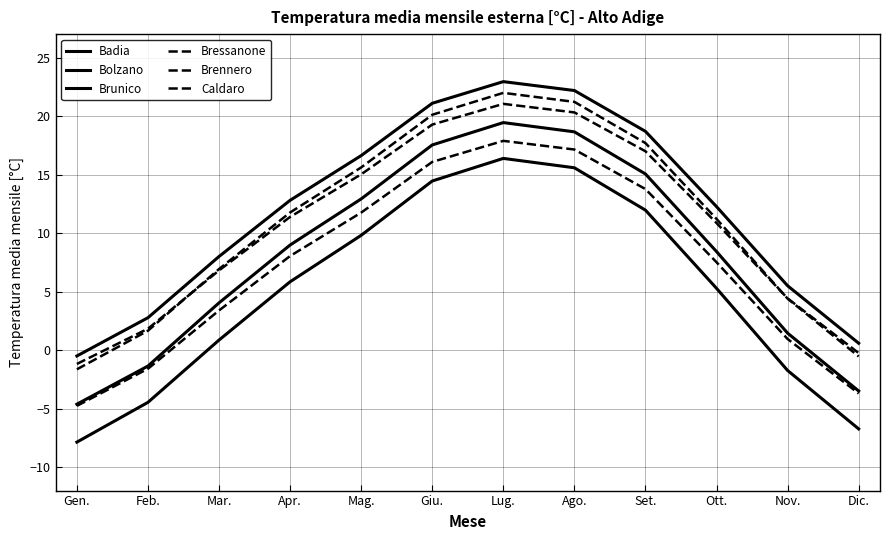

Reading left to right, extract all data points from this chart.

Badia: Gen.=-7.9	Feb.=-4.5	Mar.=0.9	Apr.=5.8	Mag.=9.8	Giu.=14.4	Lug.=16.4	Ago.=15.6	Set.=12.0	Ott.=5.3	Nov.=-1.7	Dic.=-6.7
Bolzano: Gen.=-0.5	Feb.=2.8	Mar.=8.0	Apr.=12.8	Mag.=16.6	Giu.=21.1	Lug.=22.9	Ago.=22.2	Set.=18.7	Ott.=12.3	Nov.=5.5	Dic.=0.6
Brunico: Gen.=-4.6	Feb.=-1.4	Mar.=4.0	Apr.=9.0	Mag.=12.9	Giu.=17.5	Lug.=19.4	Ago.=18.6	Set.=15.1	Ott.=8.4	Nov.=1.4	Dic.=-3.5
Bressanone: Gen.=-1.2	Feb.=1.8	Mar.=6.8	Apr.=11.4	Mag.=15.0	Giu.=19.3	Lug.=21.0	Ago.=20.3	Set.=17.0	Ott.=10.9	Nov.=4.4	Dic.=-0.2
Brennero: Gen.=-4.8	Feb.=-1.6	Mar.=3.4	Apr.=8.0	Mag.=11.8	Giu.=16.1	Lug.=17.9	Ago.=17.1	Set.=13.8	Ott.=7.5	Nov.=0.9	Dic.=-3.7
Caldaro: Gen.=-1.6	Feb.=1.7	Mar.=6.9	Apr.=11.8	Mag.=15.6	Giu.=20.1	Lug.=22.0	Ago.=21.2	Set.=17.7	Ott.=11.2	Nov.=4.4	Dic.=-0.5